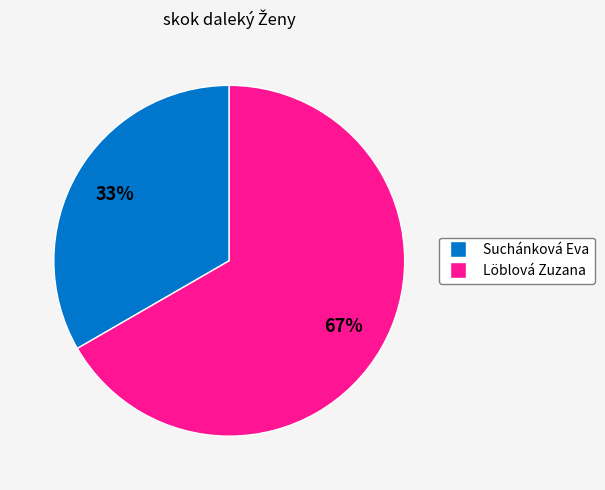

Which slice represents more than half of the pie?

Löblová Zuzana